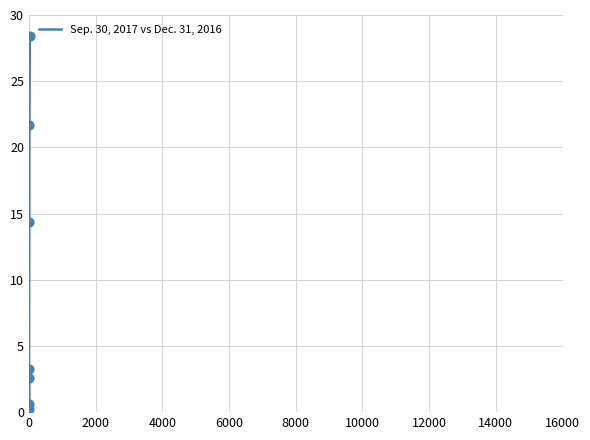

What is the maximum value shown in the chart?

28.4